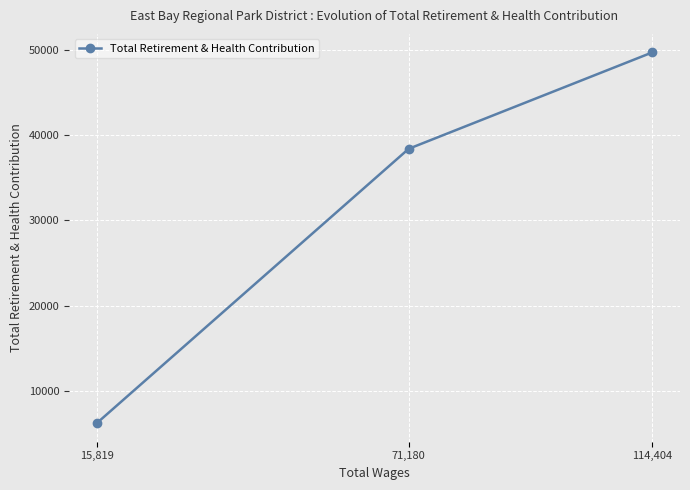

What is the value of the 3rd point from the left?

49709